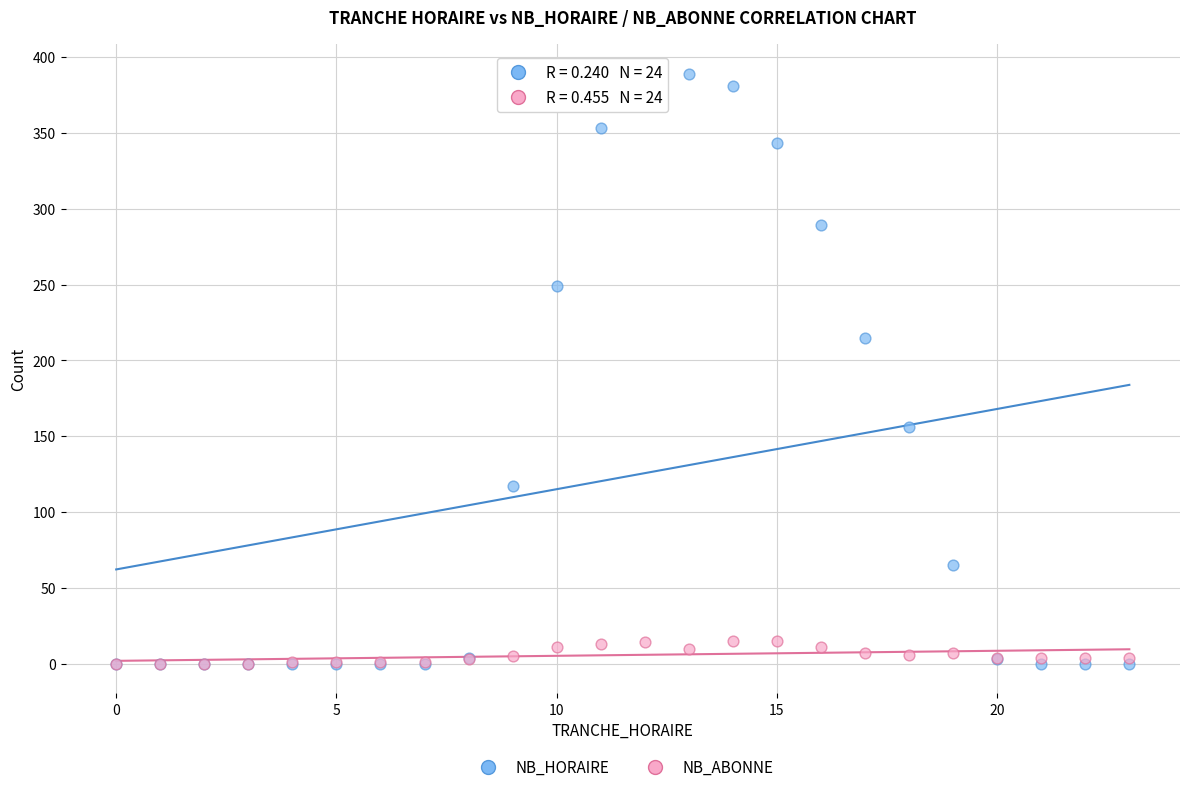

Which series has the widest spread of Y values?

NB_HORAIRE